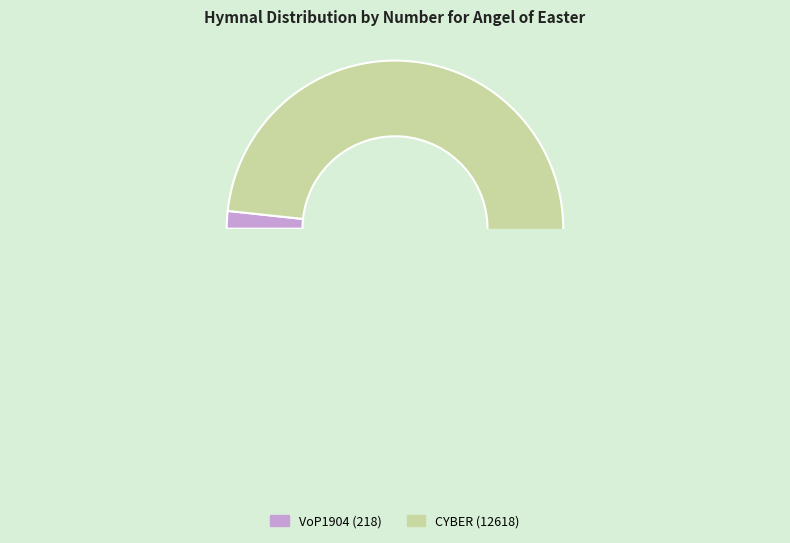

To the nearest percent, what is the difference between the CYBER (12618) and VoP1904 (218) slice percentages?

97%